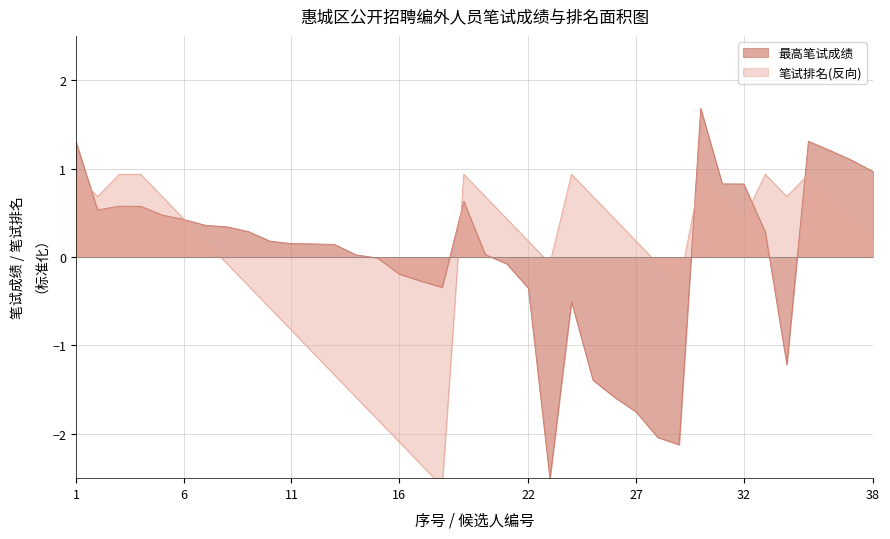

What is the value of the 最高笔试成绩 point at the 1st from the left?

1.3